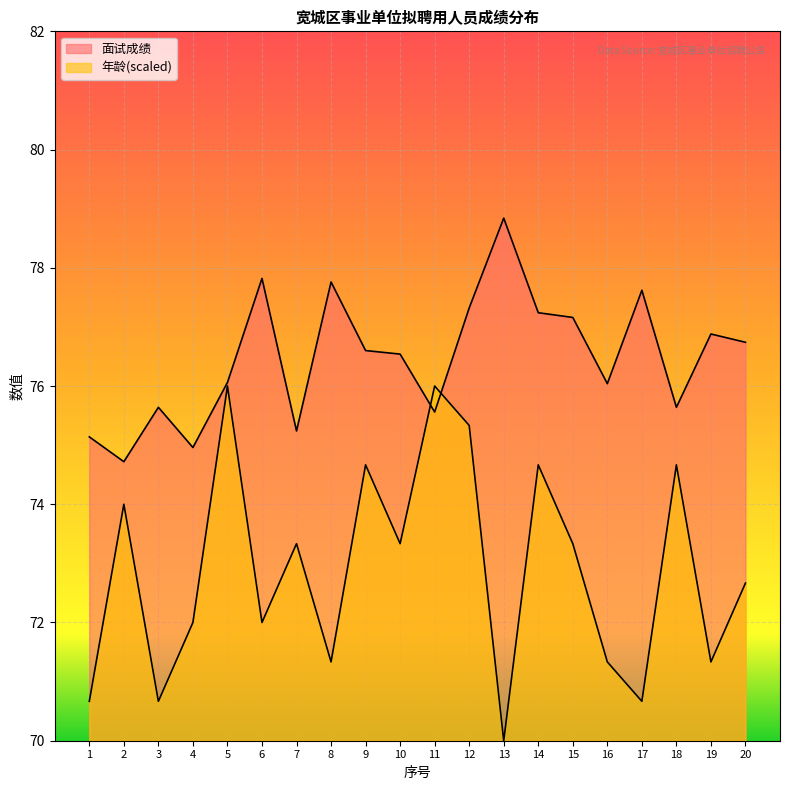

Which category has the lowest value in the 年龄 series?

13